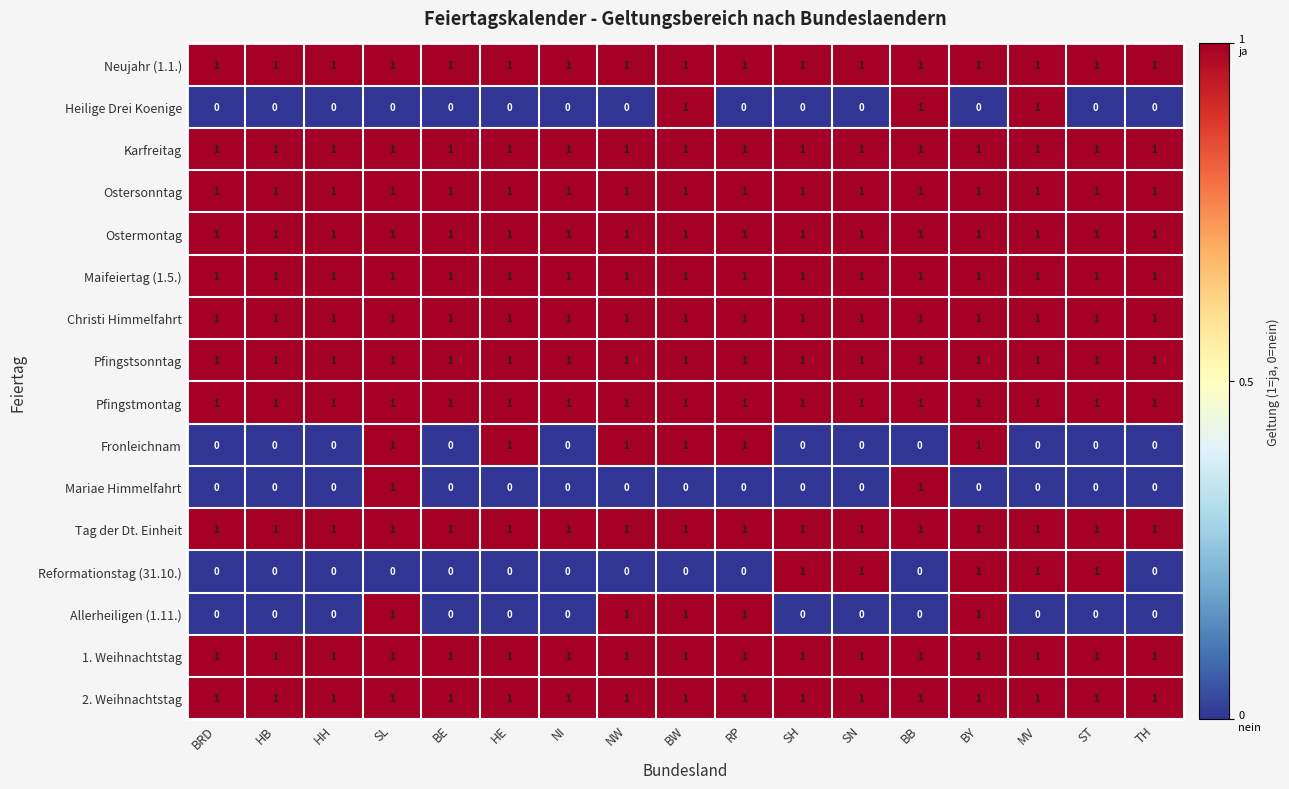

Is it true that Allerheiligen (1.11.) equals -1 at SH?

False